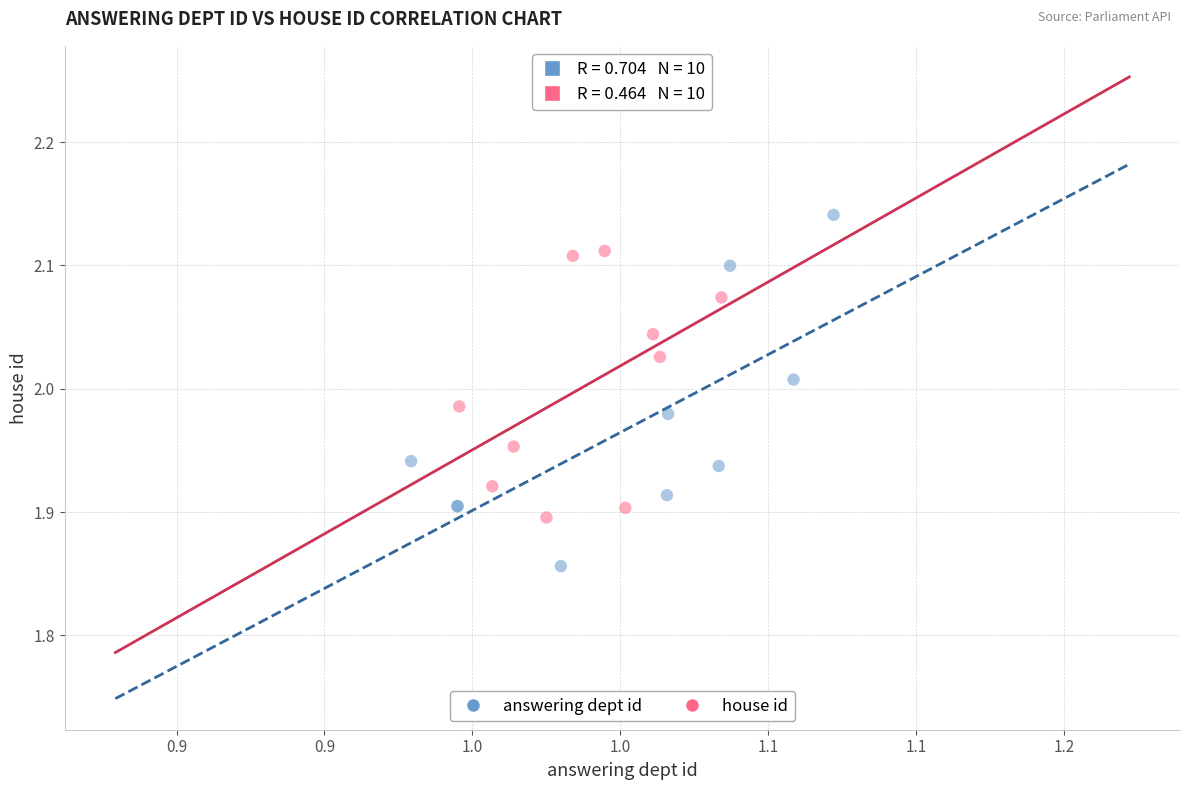

Which series has the largest Y range (max minus min)?

answering dept id